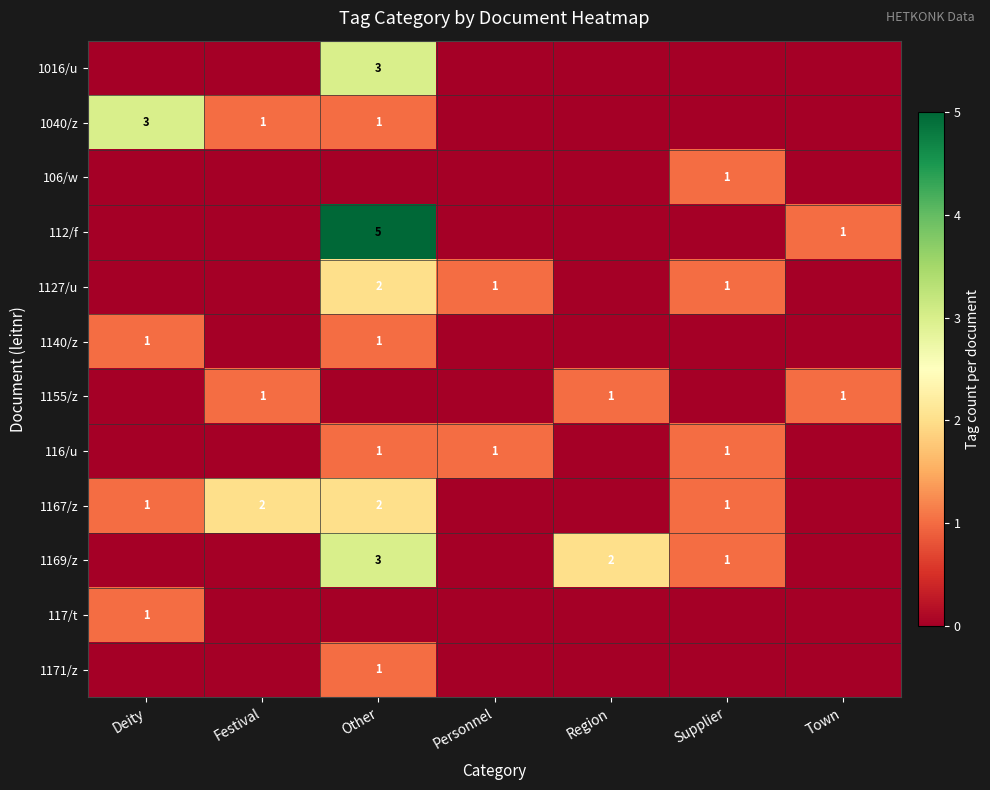

Is it true that 1040/z equals 5 at Deity?

False